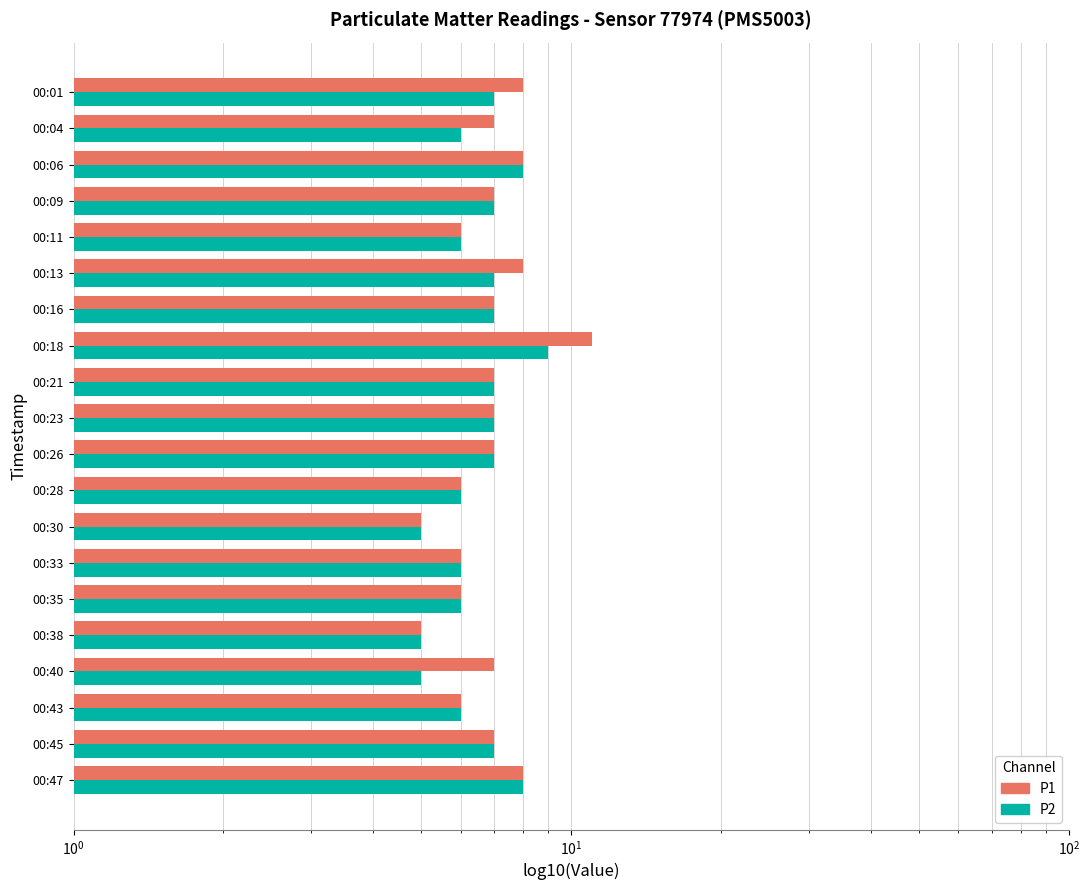

What position from the right is 11?

9